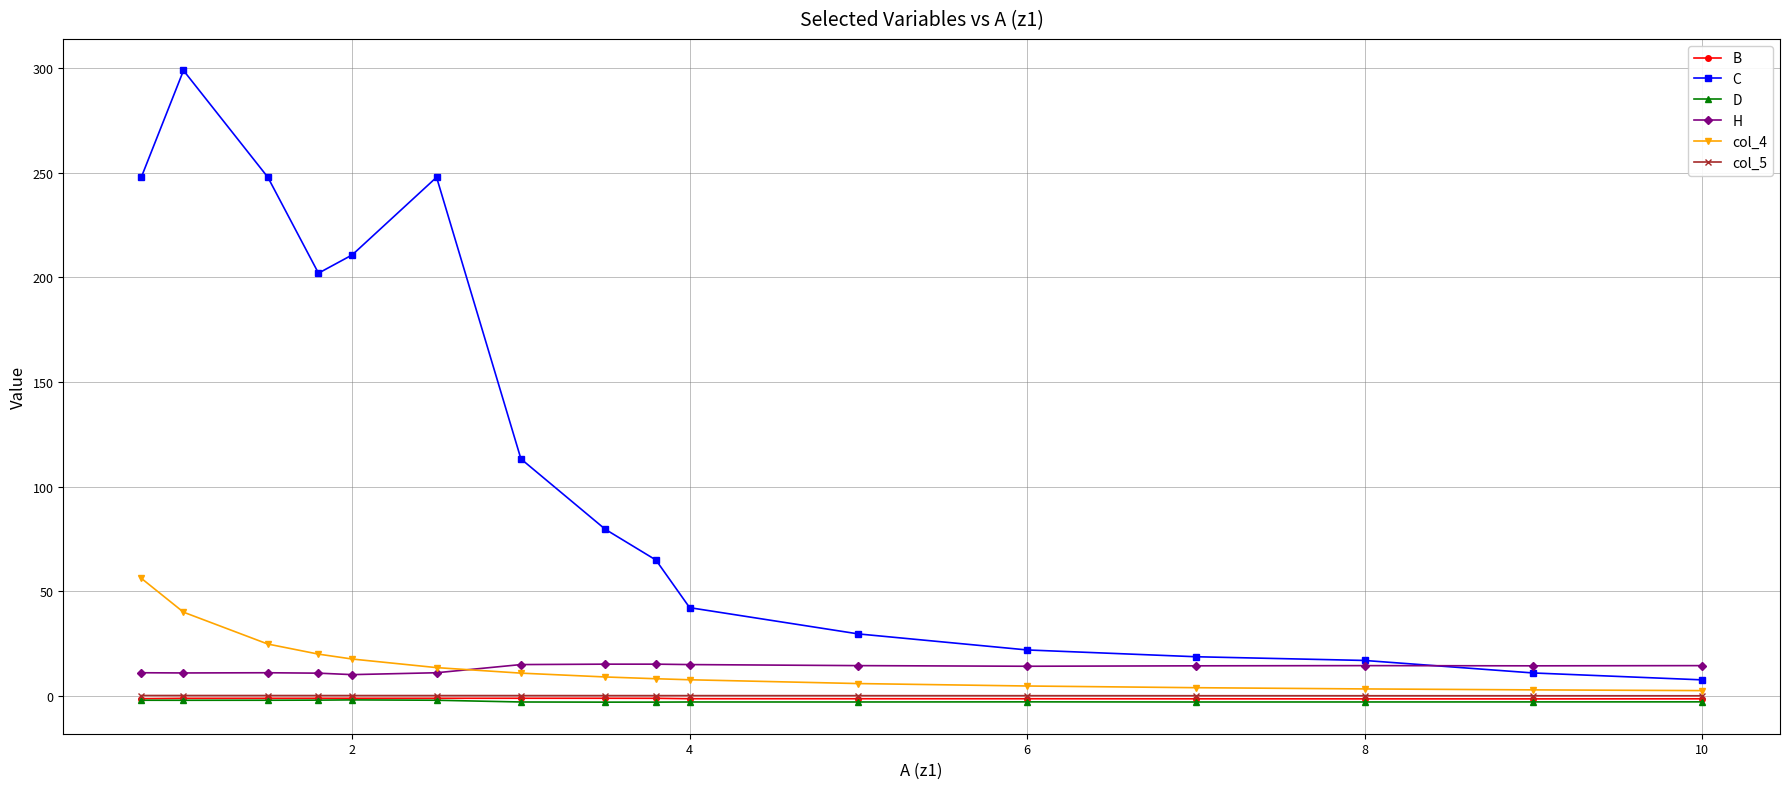

What is the lowest value of the C series?

7.8